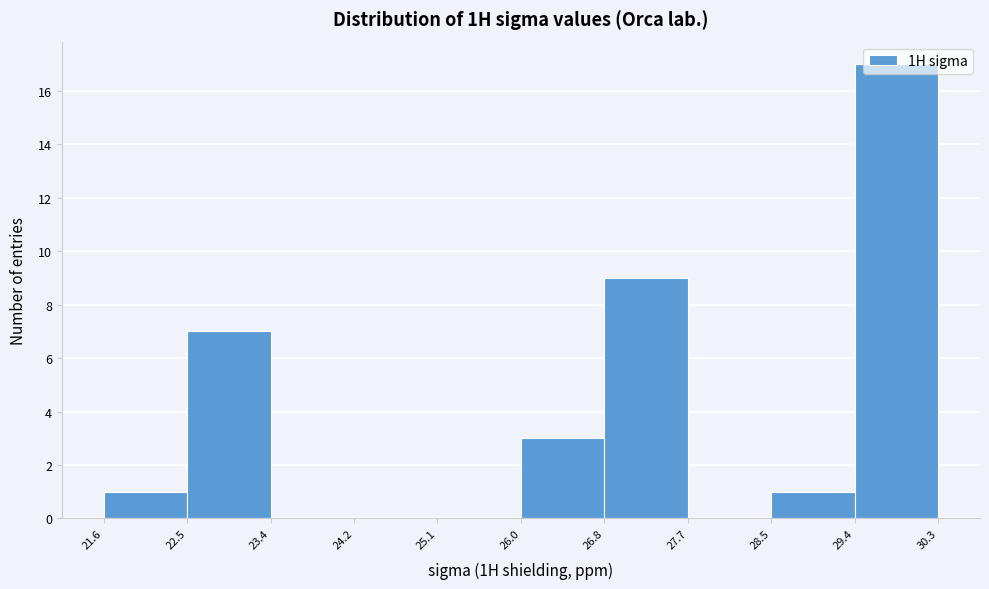

Reading left to right, transcribe this chart: for each bar, give the range it covers on the x-axis and its height. The values are not printed on the chart, so give them approximately, as read against the axis.

21.6 to 22.5: 1
22.5 to 23.4: 7
23.4 to 24.2: 0
24.2 to 25.1: 0
25.1 to 26.0: 0
26.0 to 26.8: 3
26.8 to 27.7: 9
27.7 to 28.5: 0
28.5 to 29.4: 1
29.4 to 30.3: 17